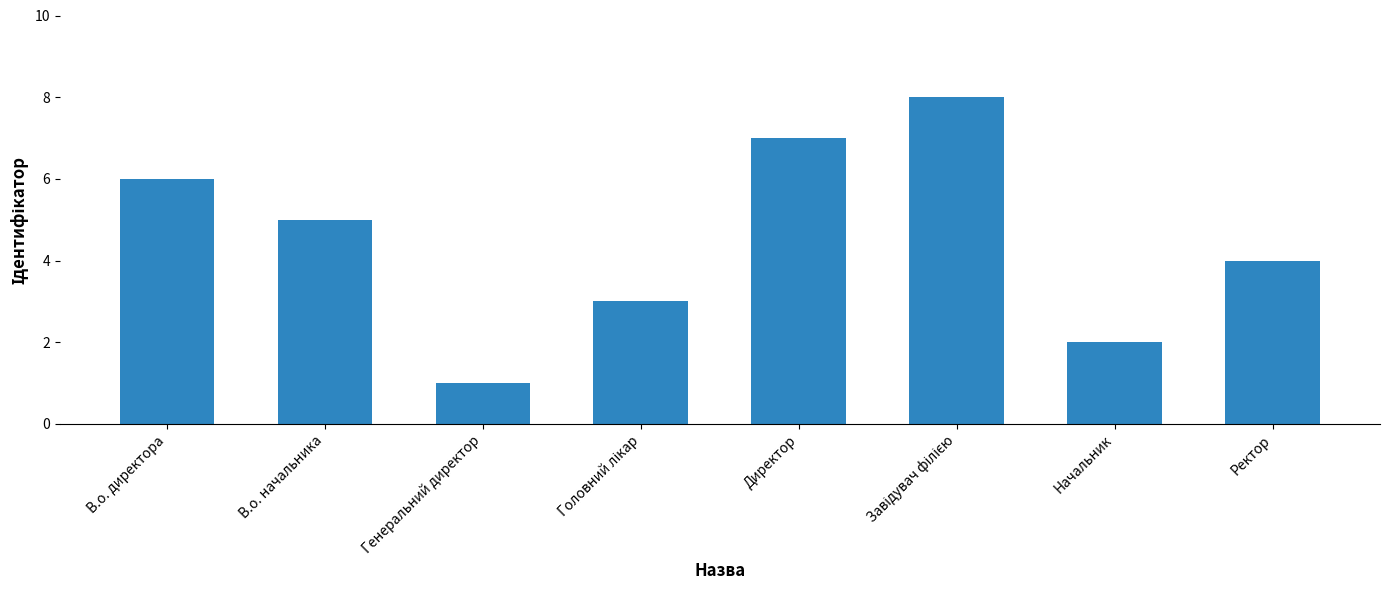

What is the label of the 5th bar from the left?

Директор